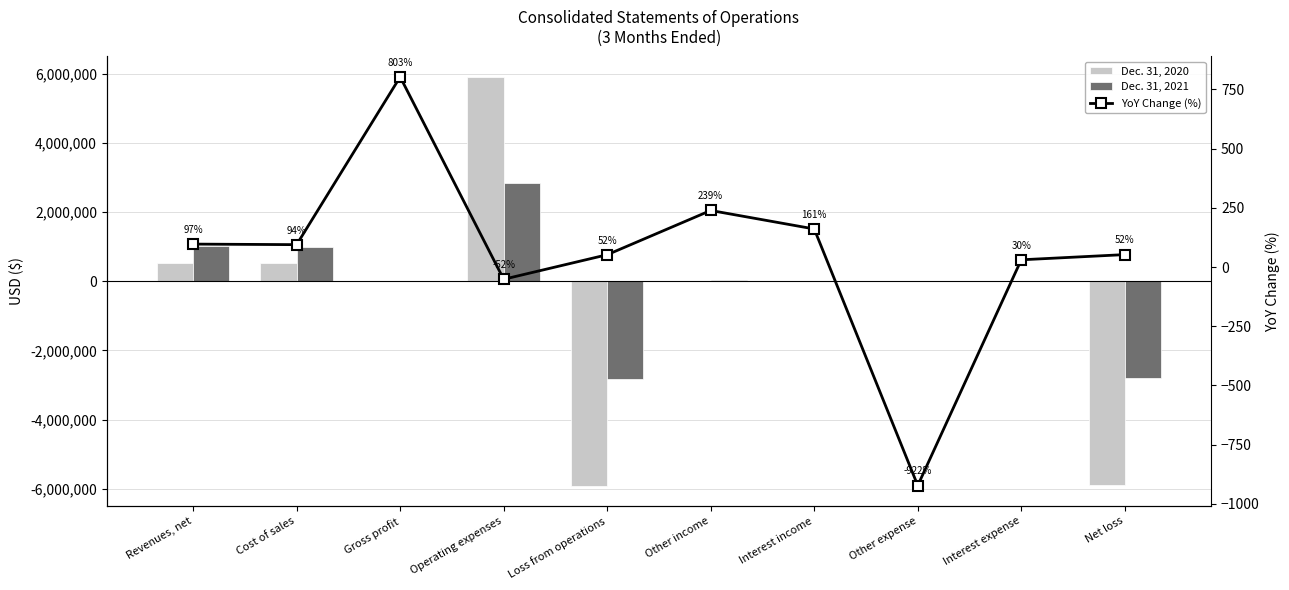

At which category is the sum across all series the highest?

Operating expenses